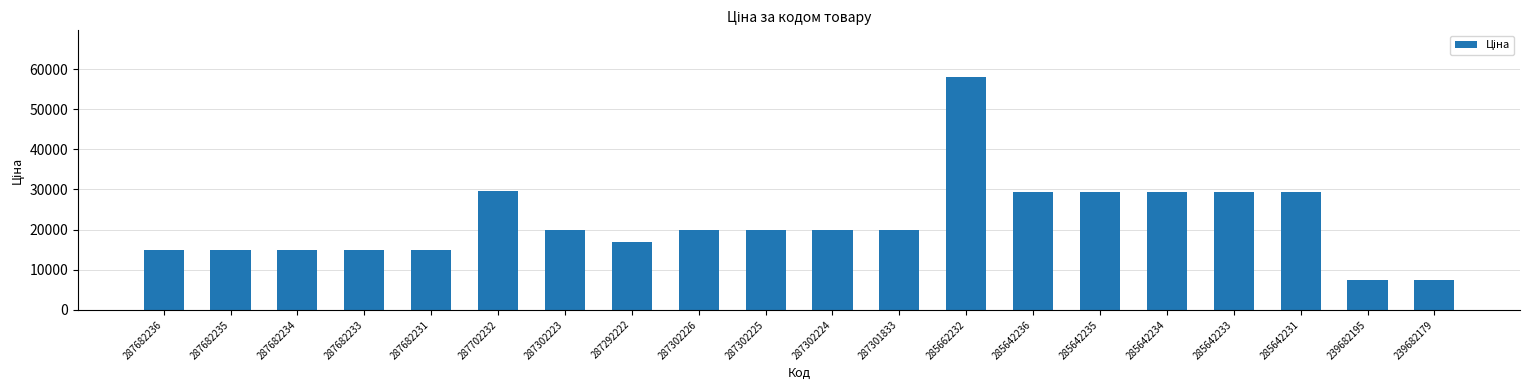

What is the change in value from 287682234 to 285642234?

+14275.7